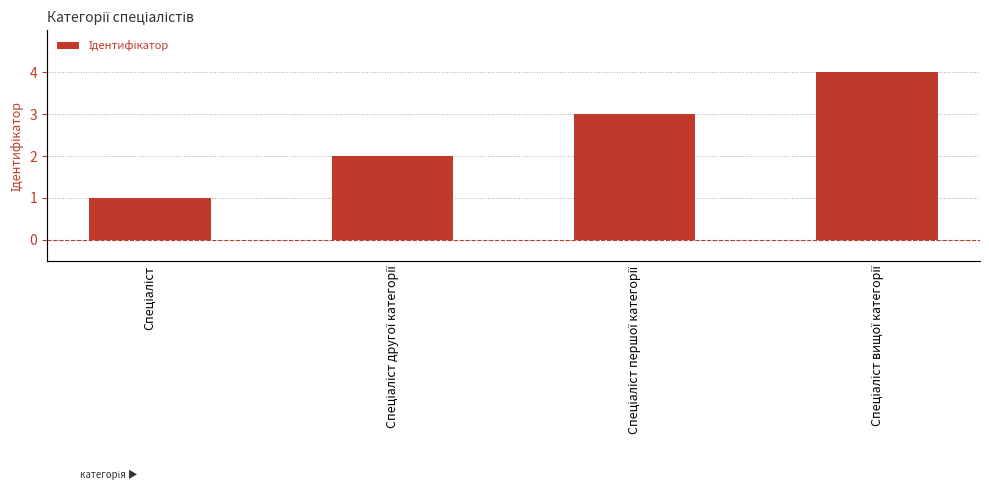

What is the maximum value shown in the chart?

4